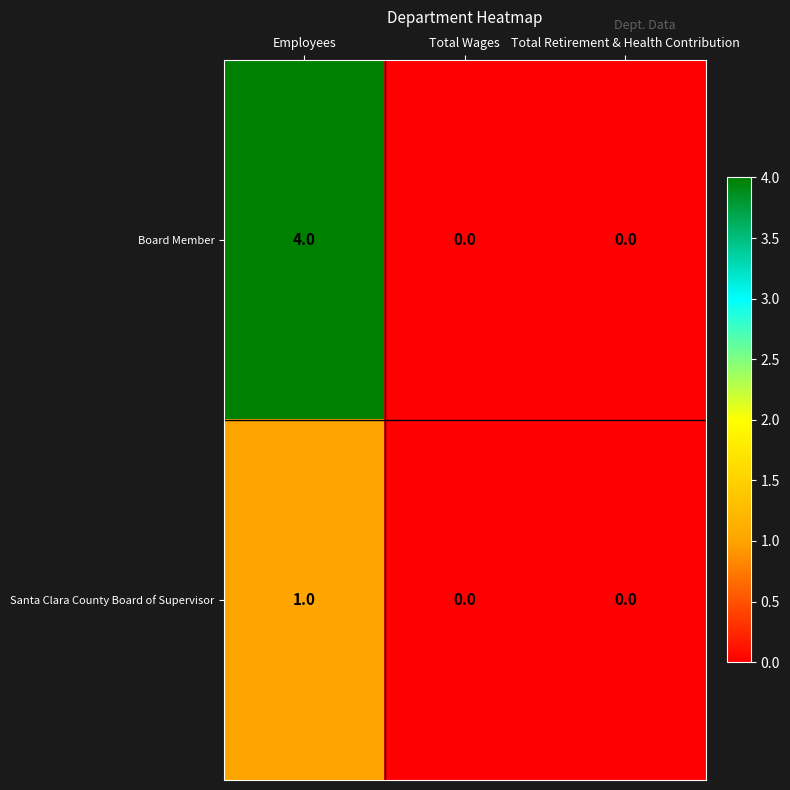

The value of Board Member at Employees is 6. True or false?

False